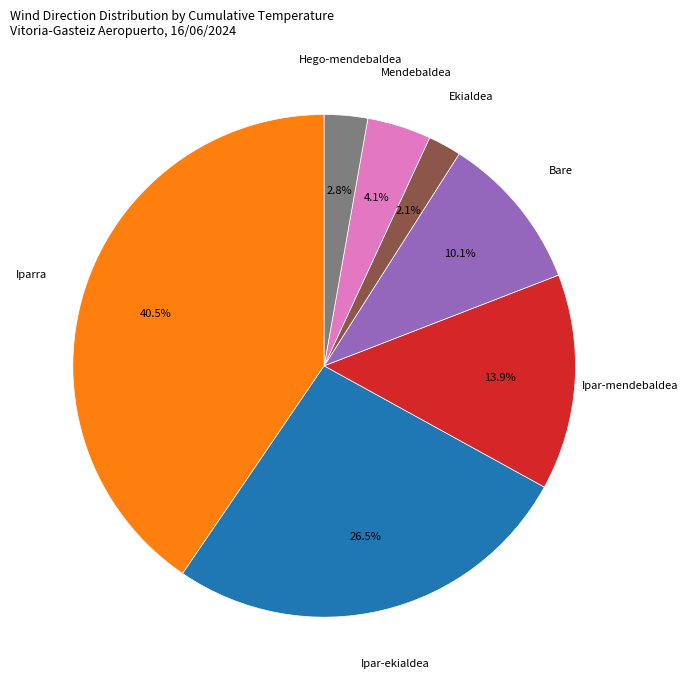

Is there any slice that represents more than half of the pie?

No